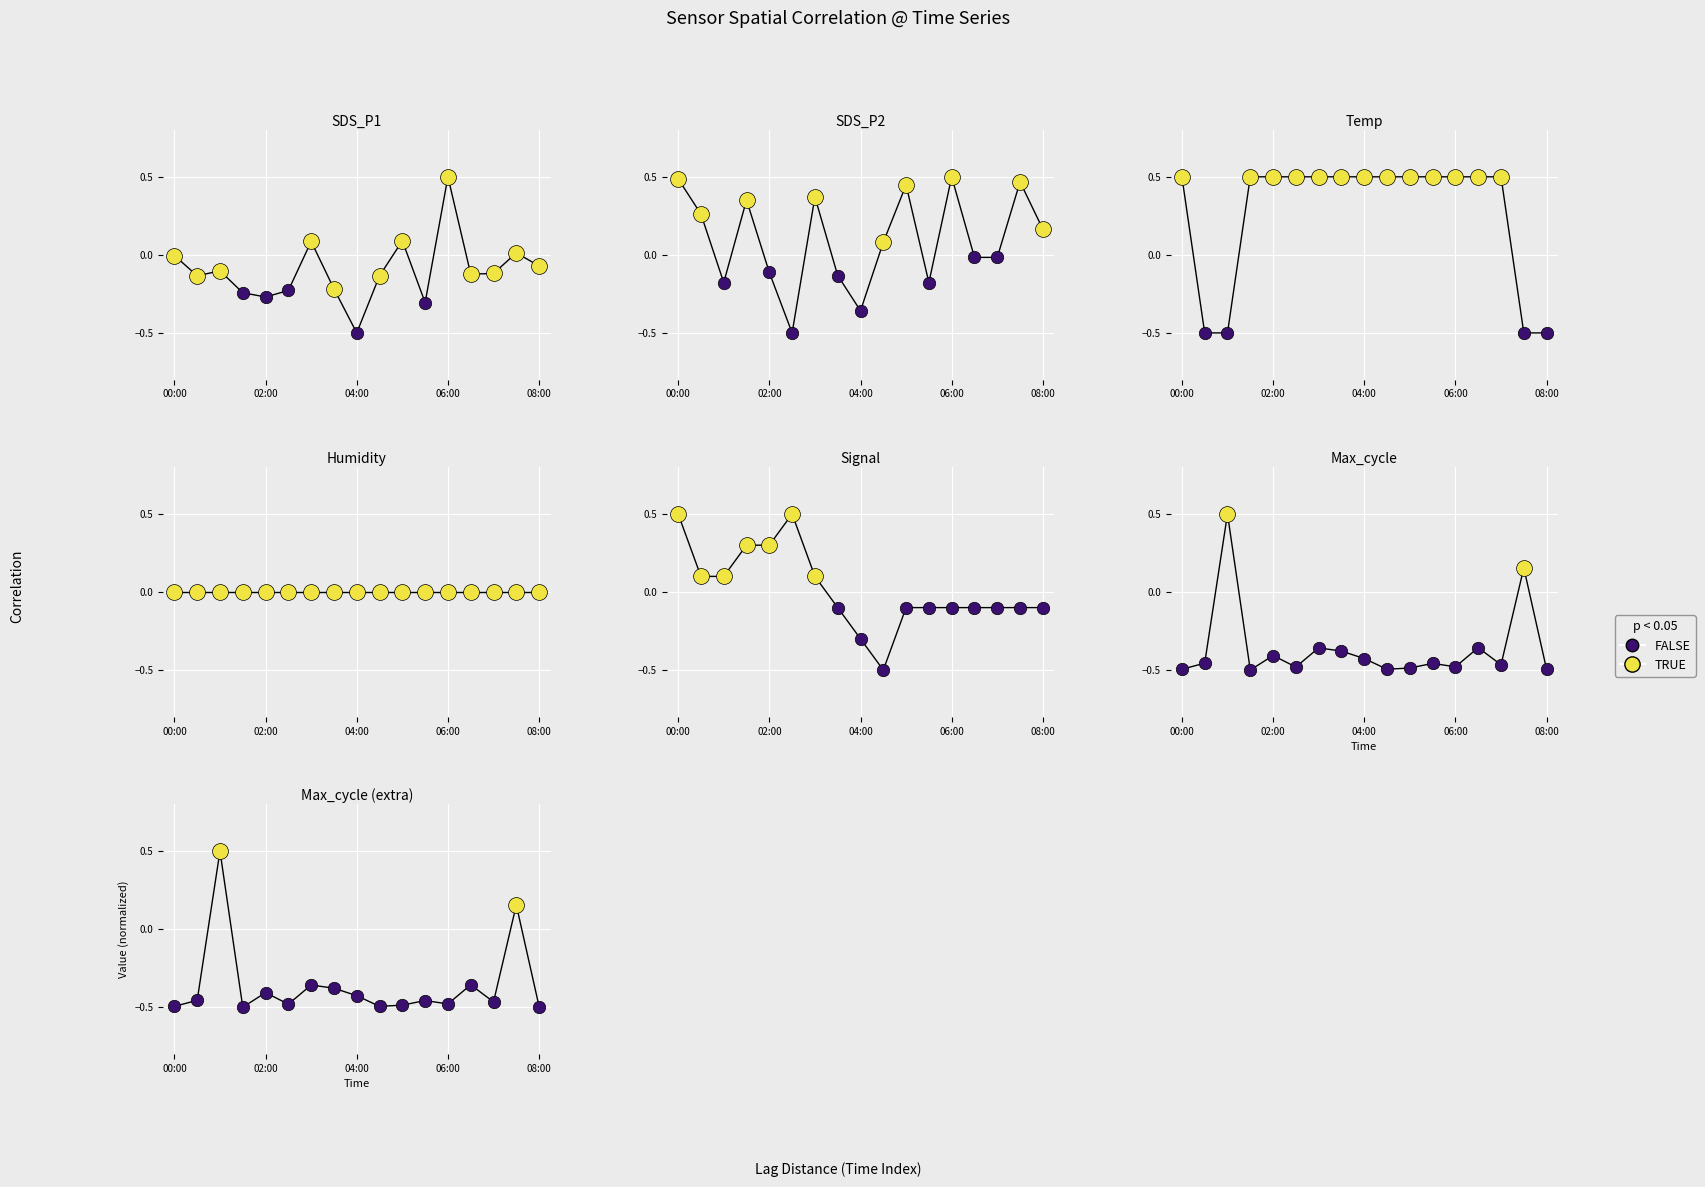

What is the total value across all series at 06:00?

0.9